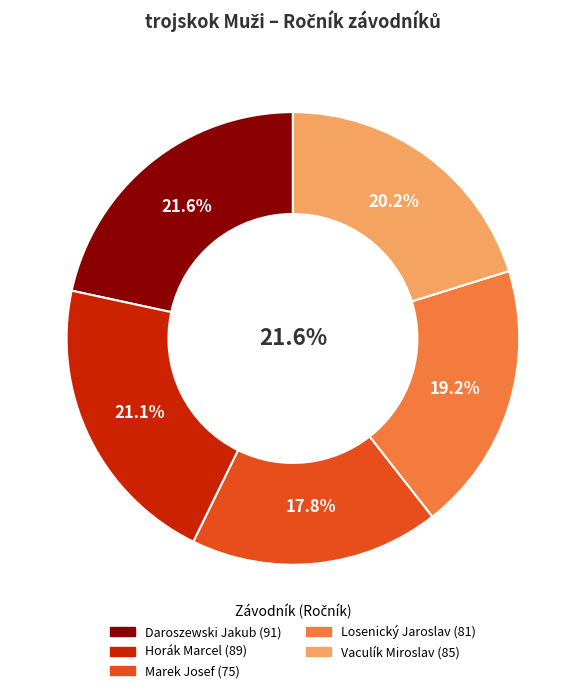

Which slice is the smallest?

Marek Josef